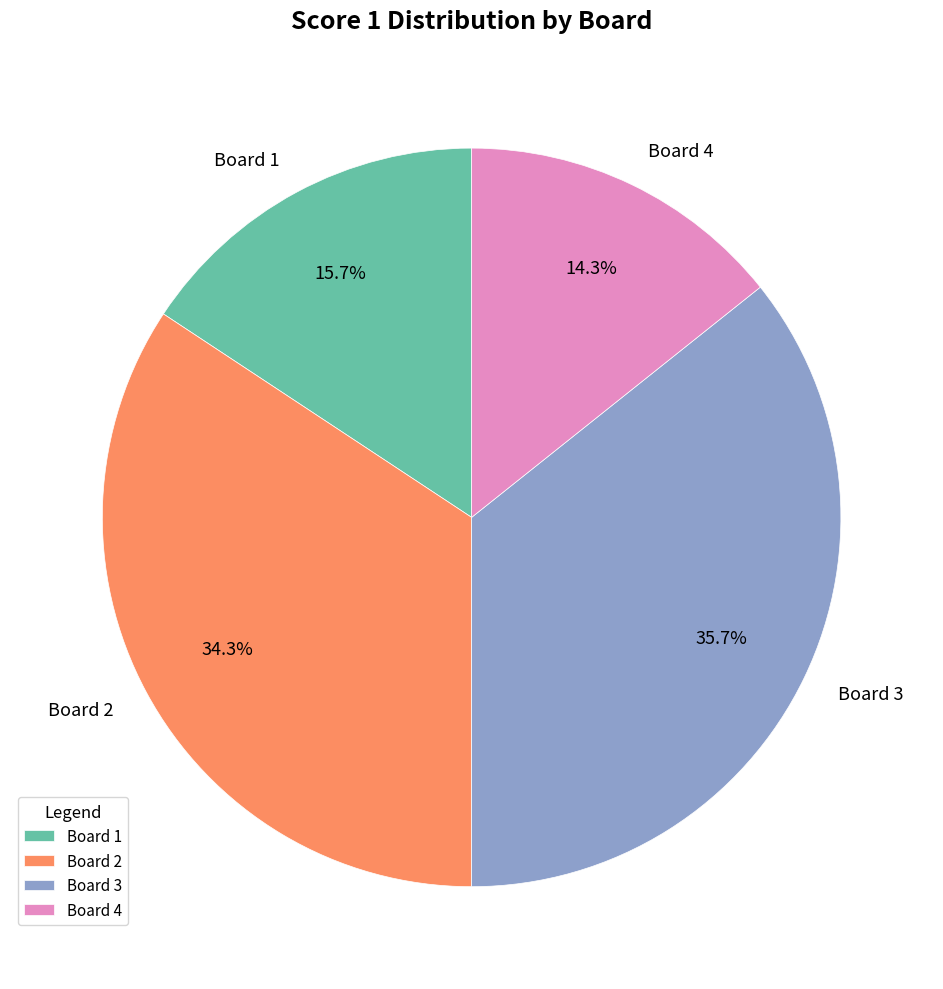

Rank the categories by value from highest to lowest.

Board 3, Board 2, Board 1, Board 4